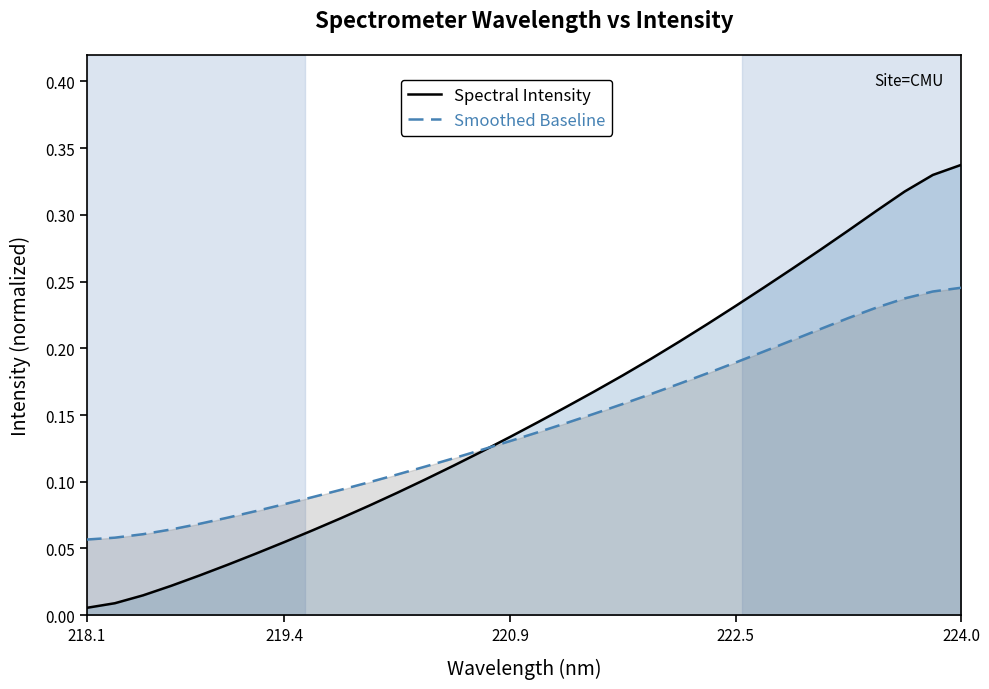

Which series has the largest range (max minus min)?

Spectral Intensity